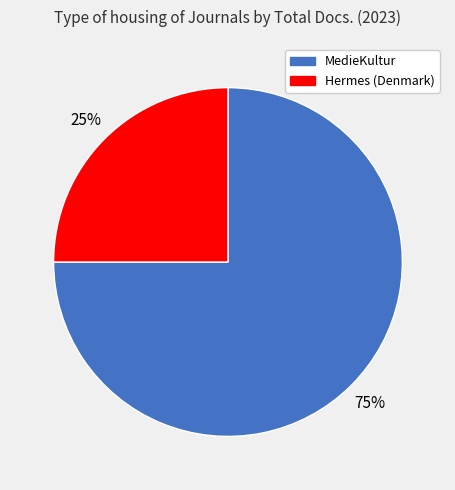

Do MedieKultur and Hermes (Denmark) together represent more than half of the pie?

Yes